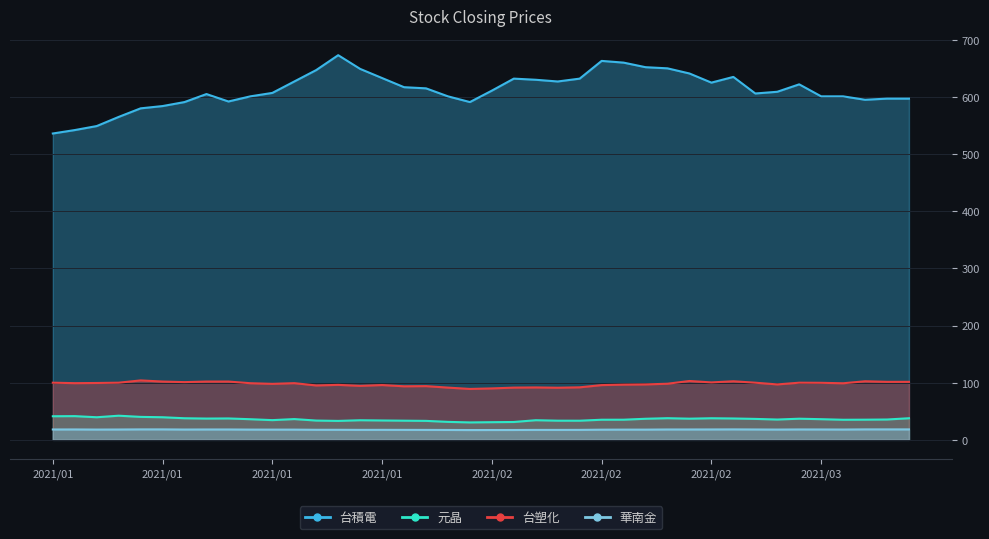

Rank the categories by 台塑化 value from lowest to highest.

2021/01/29, 2021/02/01, 2021/02/04, 2021/01/28, 2021/02/02, 2021/02/03, 2021/02/05, 2021/01/26, 2021/01/27, 2021/01/22, 2021/01/20, 2021/02/17, 2021/01/25, 2021/01/21, 2021/02/18, 2021/02/19, 2021/03/02, 2021/01/18, 2021/02/22, 2021/03/05, 2021/01/15, 2021/01/05, 2021/01/19, 2021/01/06, 2021/03/04, 2021/01/04, 2021/01/07, 2021/02/26, 2021/03/03, 2021/02/24, 2021/01/12, 2021/03/09, 2021/03/10, 2021/01/11, 2021/01/13, 2021/01/14, 2021/02/25, 2021/03/08, 2021/02/23, 2021/01/08